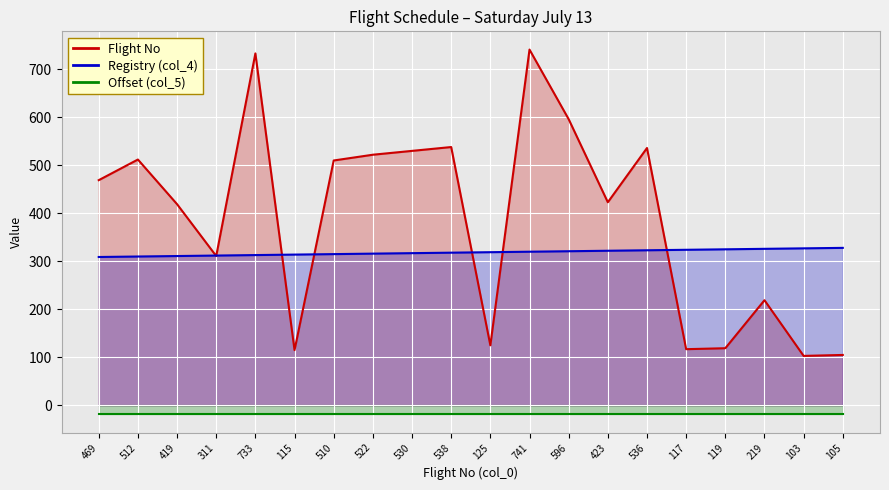

What is the difference between the maximum and minimum values in the Registry (col_4) series?

19